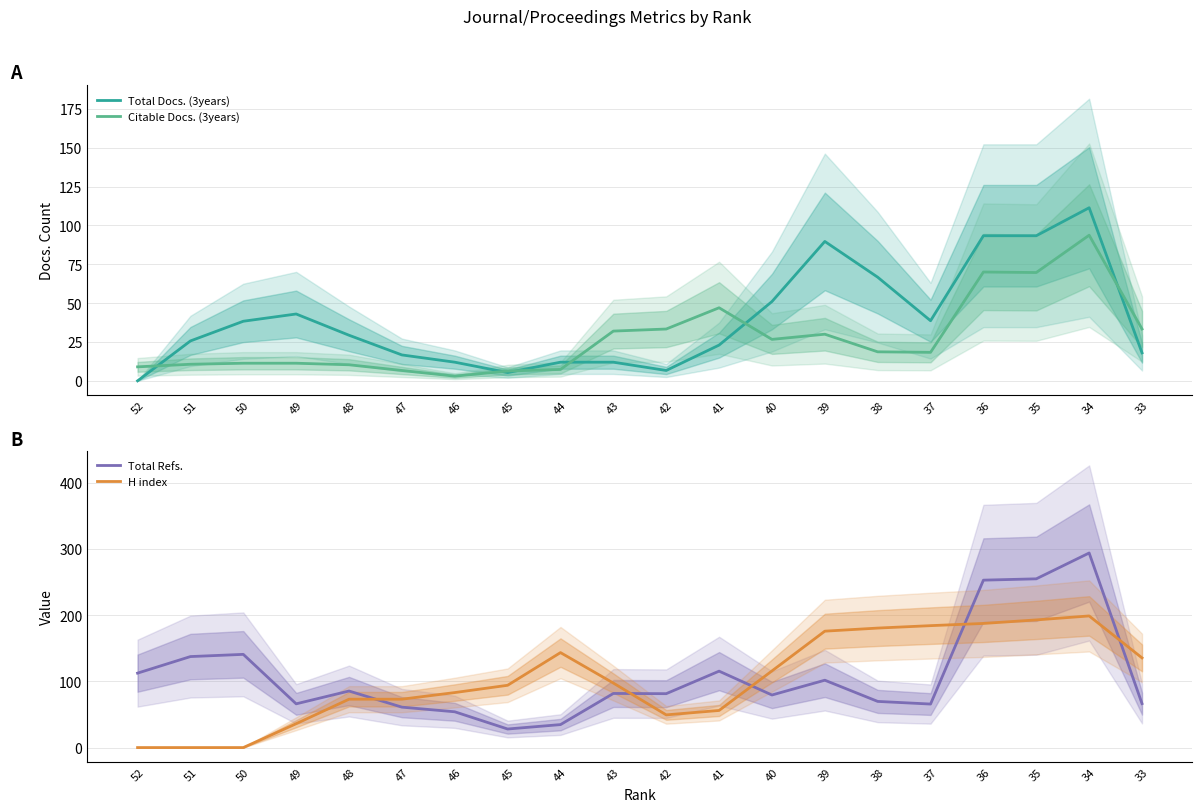

Reading left to right, list all the values displayed in this chart.

Total Docs. (3years): 0.0	25.7	38.3	43.0	29.3	16.7	12.0	5.3	12.0	12.0	6.7	23.0	51.0	89.7	66.7	38.7	93.3	93.3	111.3	18.0
Citable Docs. (3years): 9.0	10.7	11.3	11.3	10.3	6.7	3.0	6.3	7.3	32.0	33.3	47.0	26.7	30.0	18.7	18.3	70.0	69.7	93.7	33.3
Total Refs.: 112.3	137.3	140.7	66.0	85.3	61.0	54.0	28.0	34.7	81.7	81.3	115.3	79.3	101.7	69.7	65.7	252.7	254.7	293.7	66.3
H index: 0.0	0.0	0.0	36.0	73.0	73.0	83.0	94.0	143.3	97.3	49.3	56.0	115.7	175.7	180.3	184.0	187.3	192.7	198.7	135.3